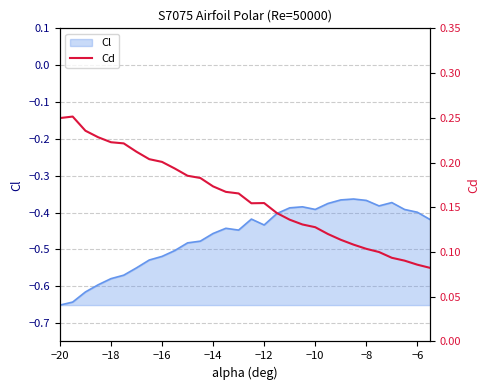

The Cl series shows -0.1 at −16. True or false?

False